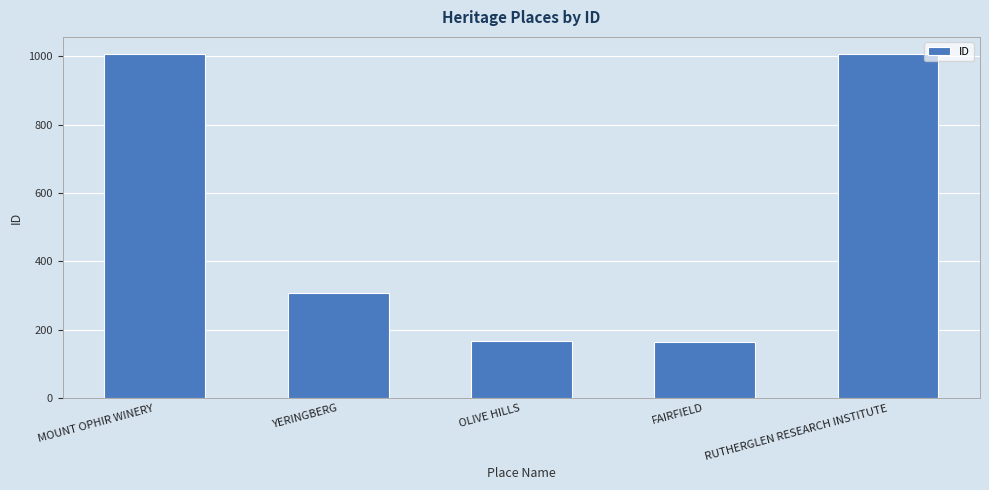

What is the greatest value displayed?

1006